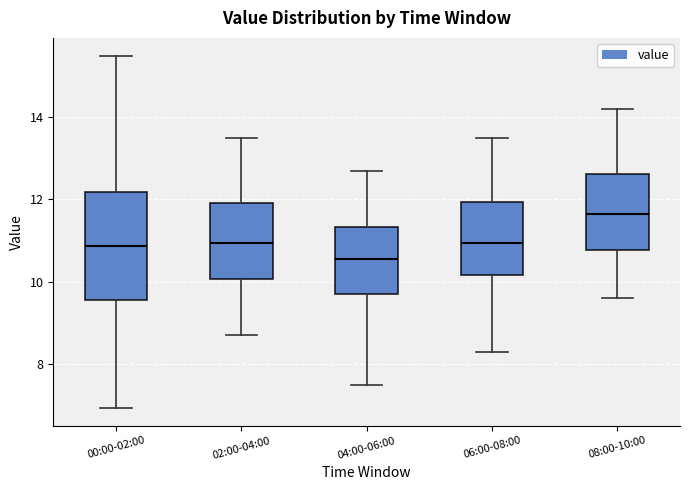

Which box has the highest median line?

08:00-10:00